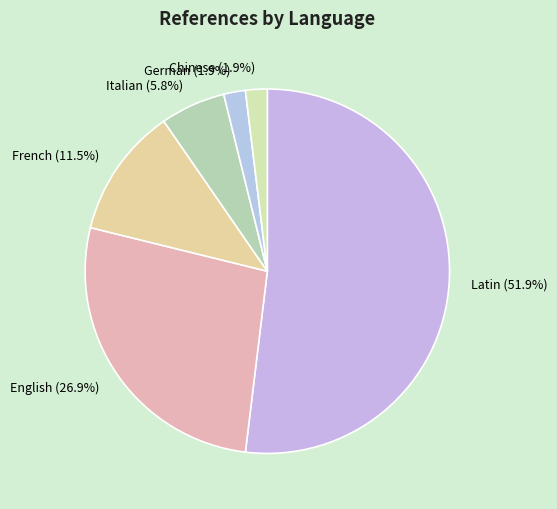

How many slices are in this pie chart?

6